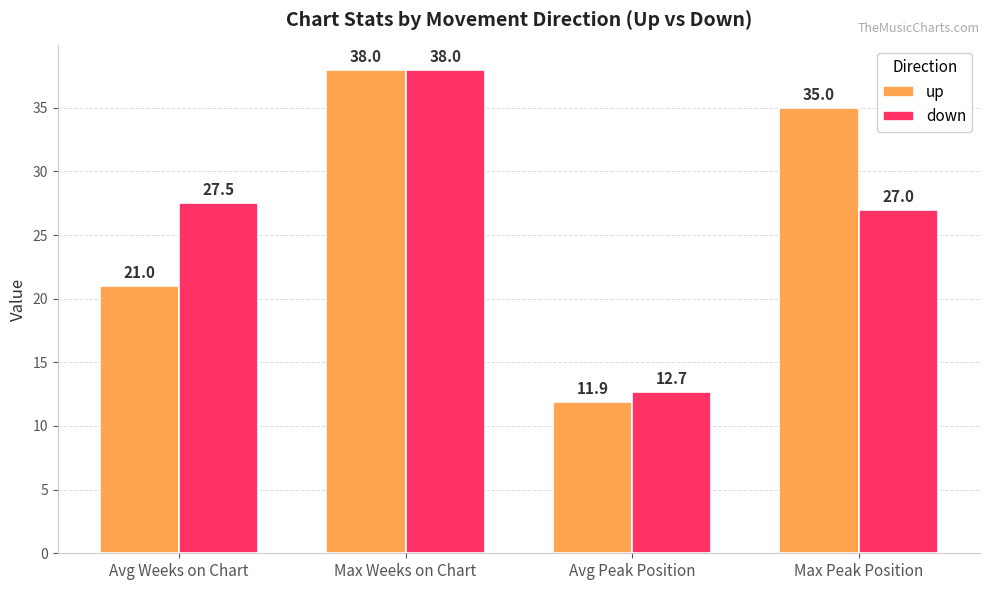

Where does the down series first go above 27?

Avg Weeks on Chart